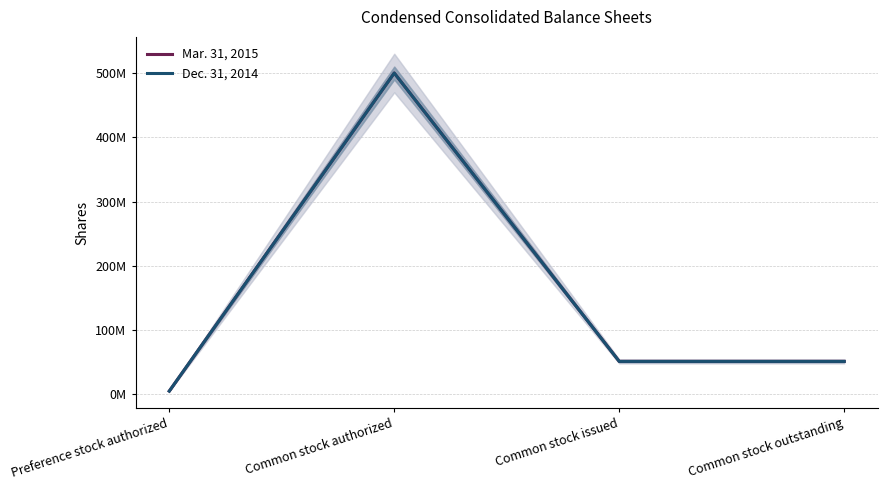

Is it true that Mar. 31, 2015 equals 5000000 at Preference stock authorized?

True